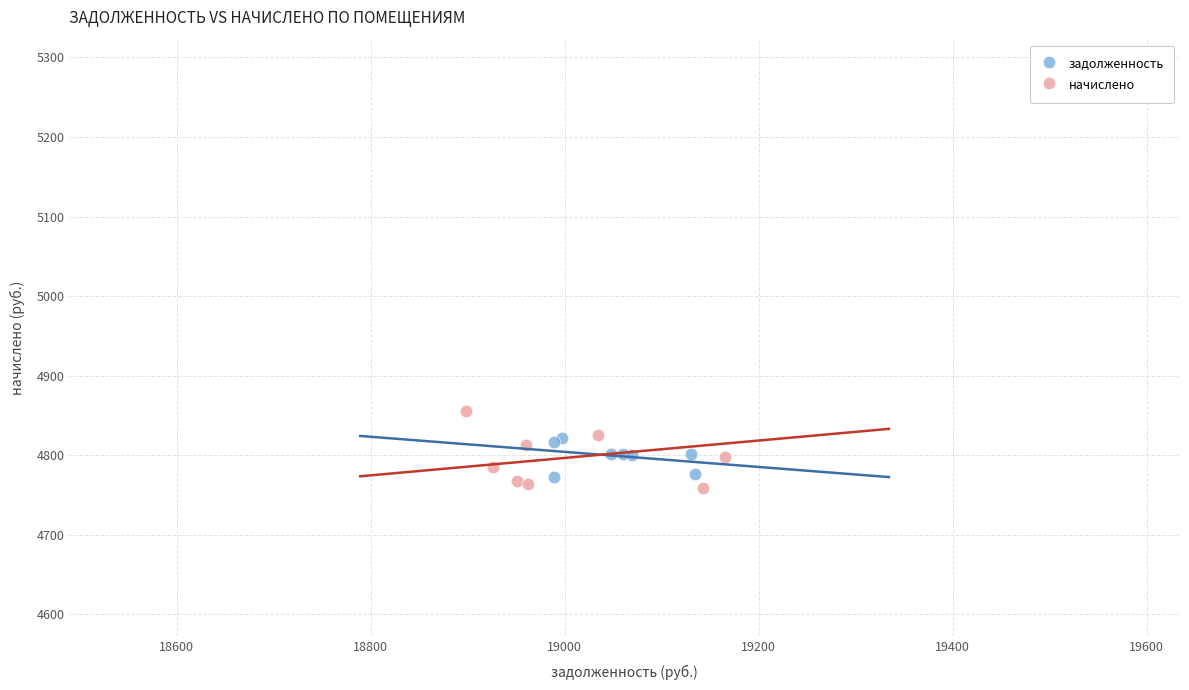

Which series has the largest Y range (max minus min)?

начислено